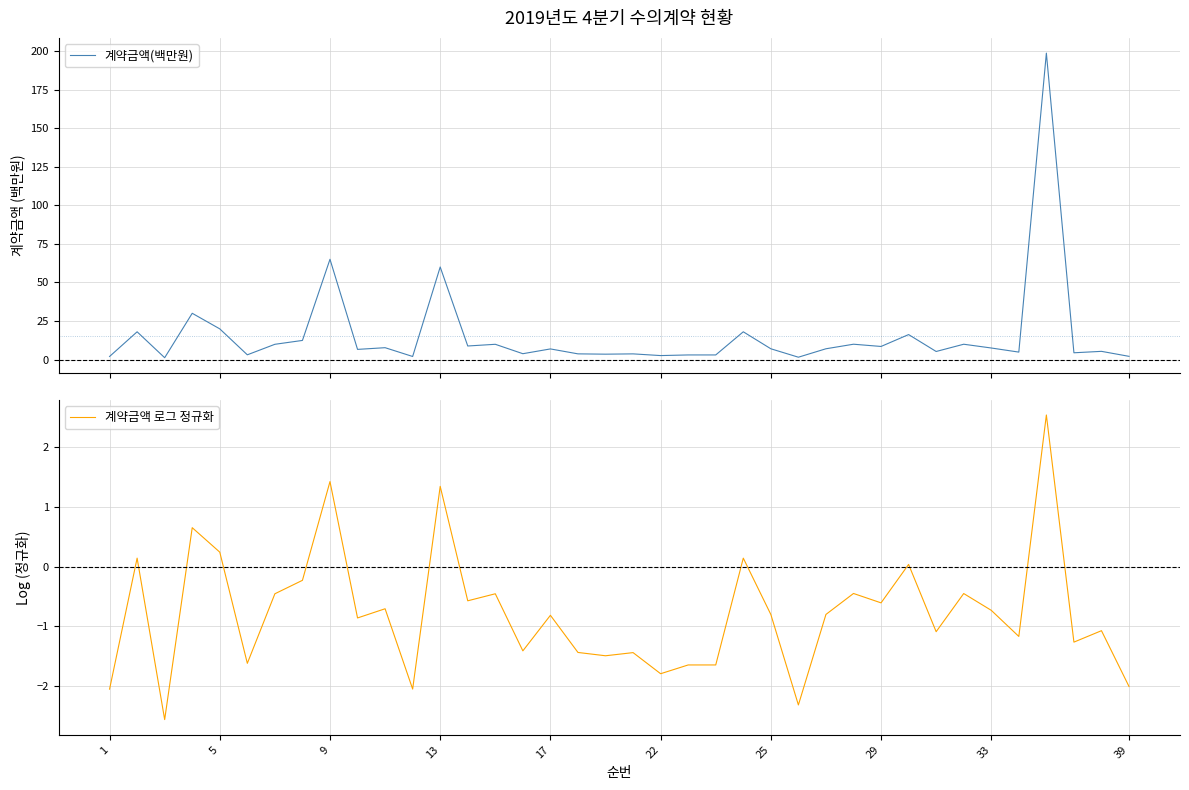

Does the chart have visible grid lines?

Yes